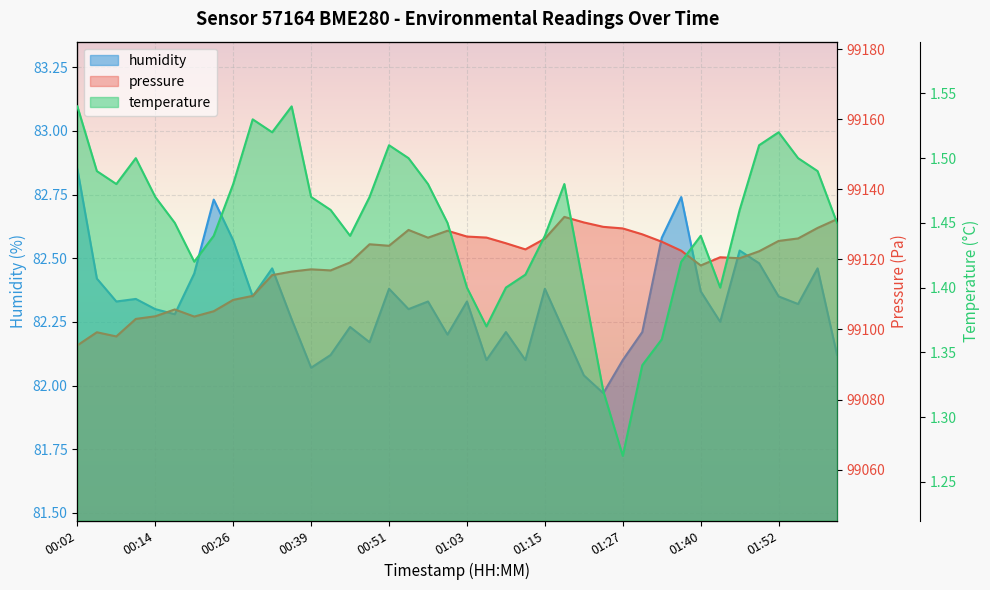

What is the total value across all series at 01:43?

99204.3